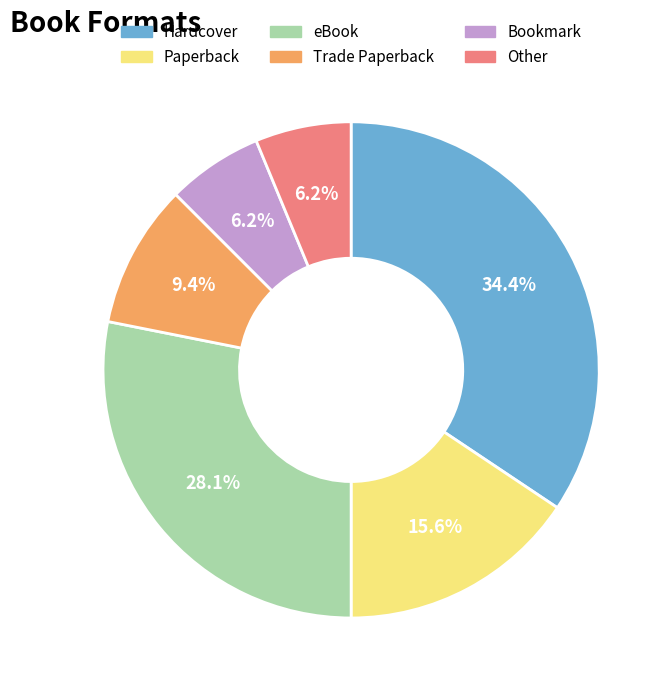

To the nearest percent, what is the combined percentage of Other and eBook?

34%